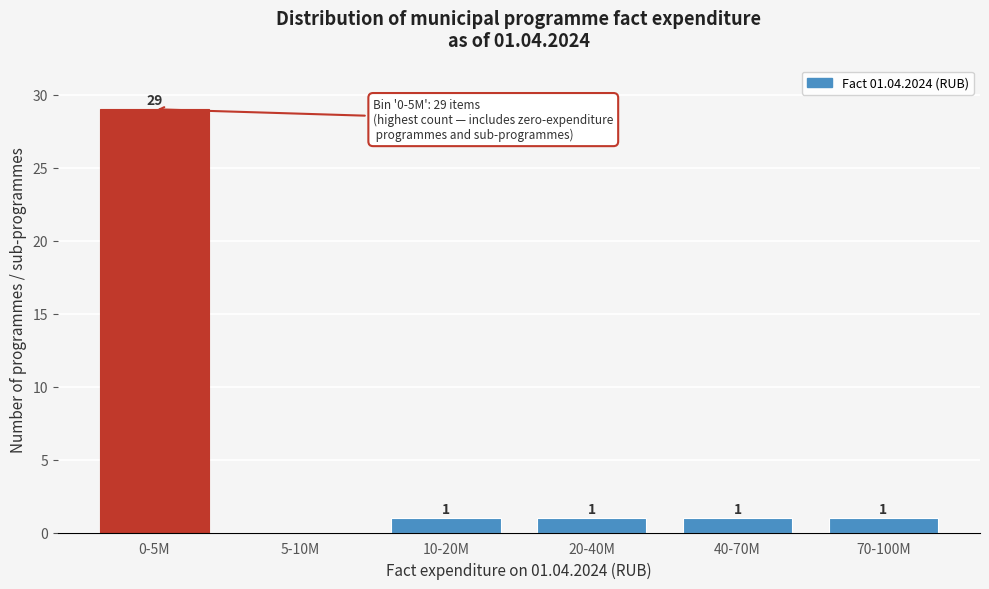

Reading right to left, transcribe all the data shown in this chart.

70-100M=1	40-70M=1	20-40M=1	10-20M=1	5-10M=0	0-5M=29